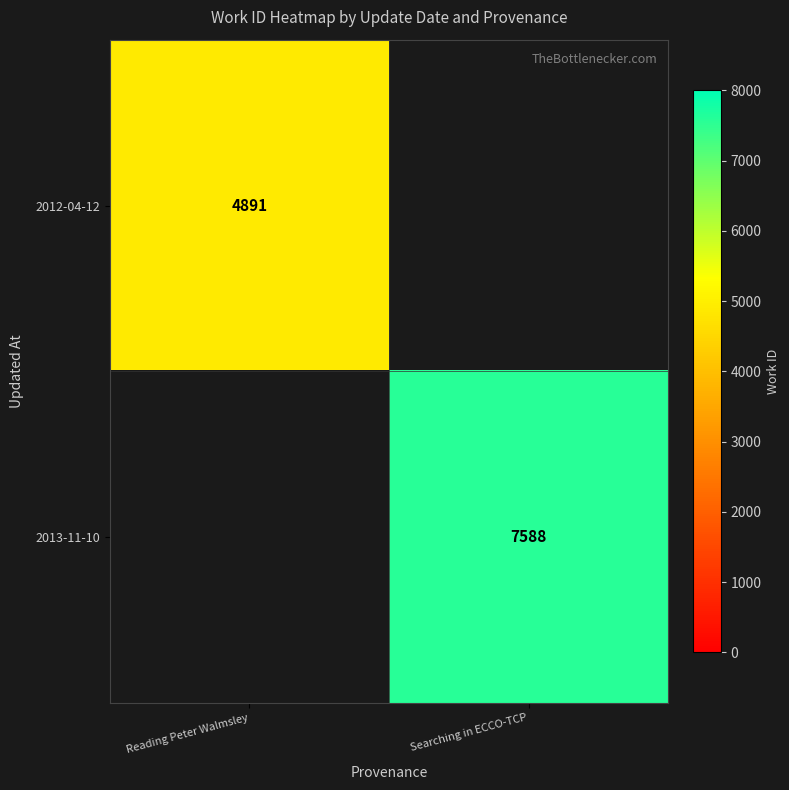

The value of 2013-11-10 at Searching in ECCO-TCP is 3089. True or false?

False